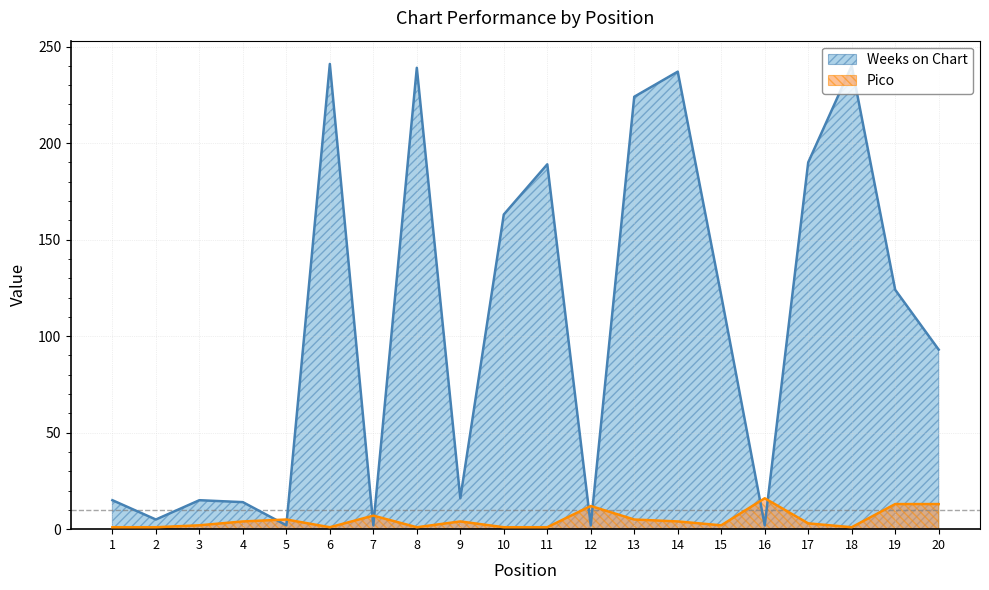

How many interior local peaks does the Weeks on Chart series have?

6